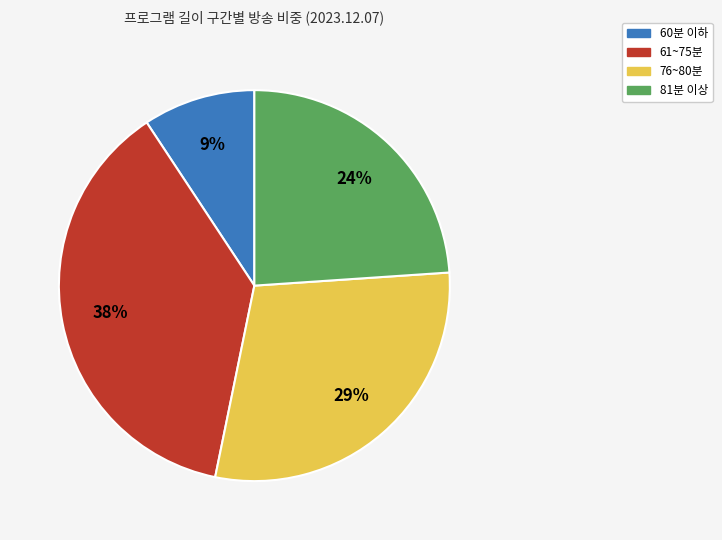

Between 60분 이하 and 81분 이상, which is larger?

81분 이상